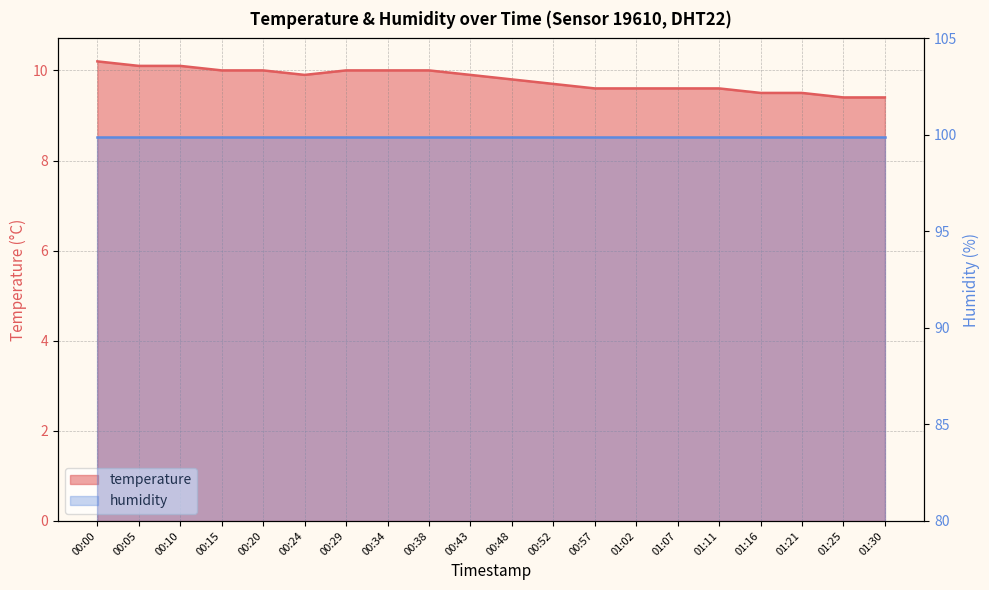

The chart shows a value of 6.0 at 00:48. True or false?

False